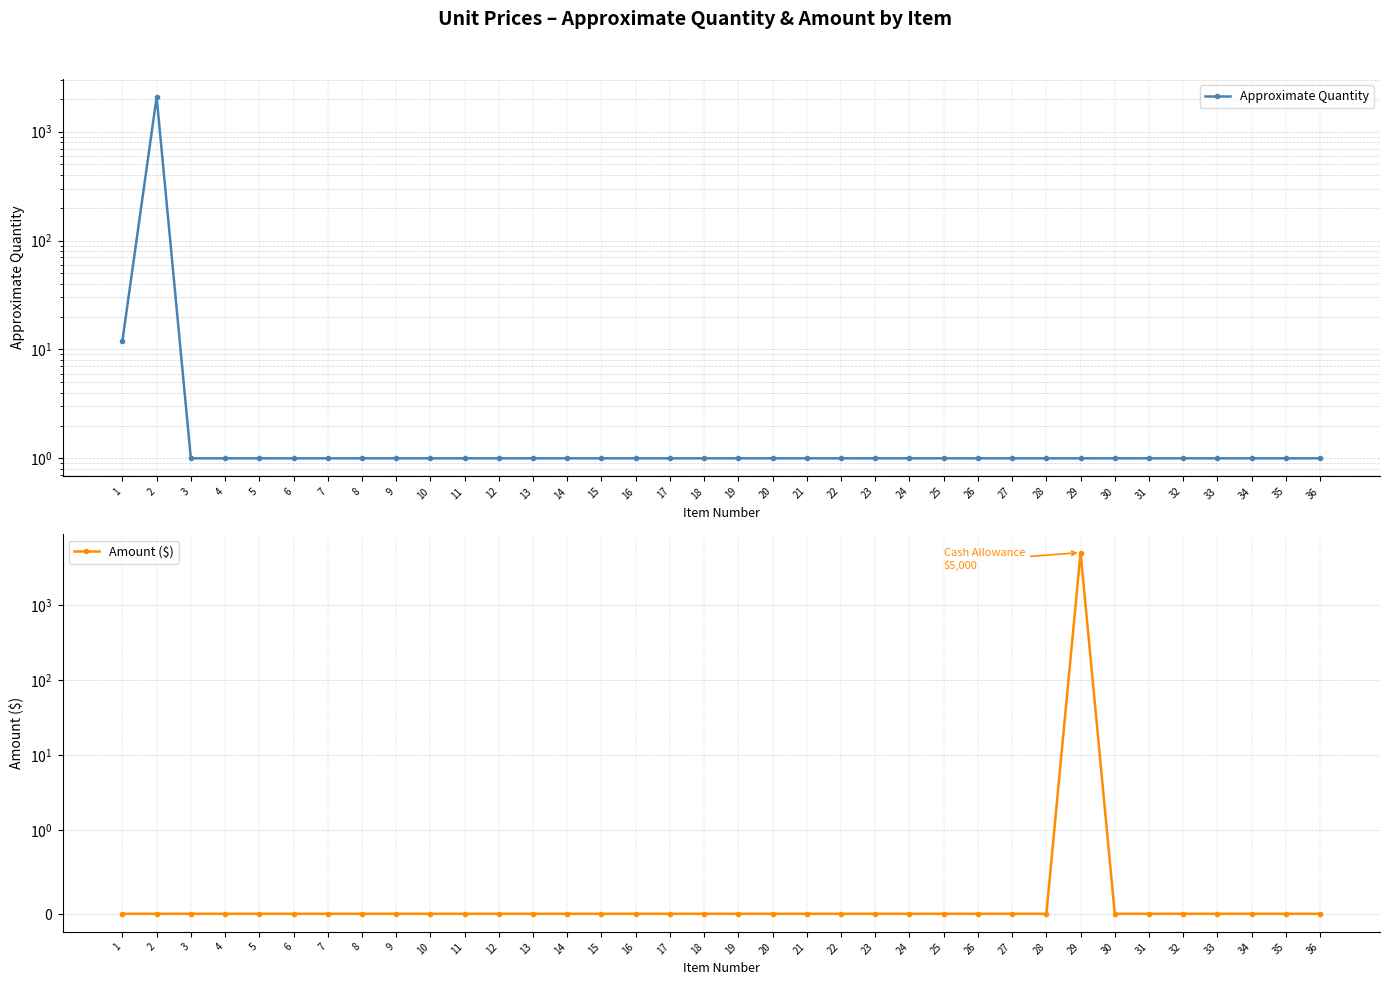

Between 28 and 36, which is larger?

28